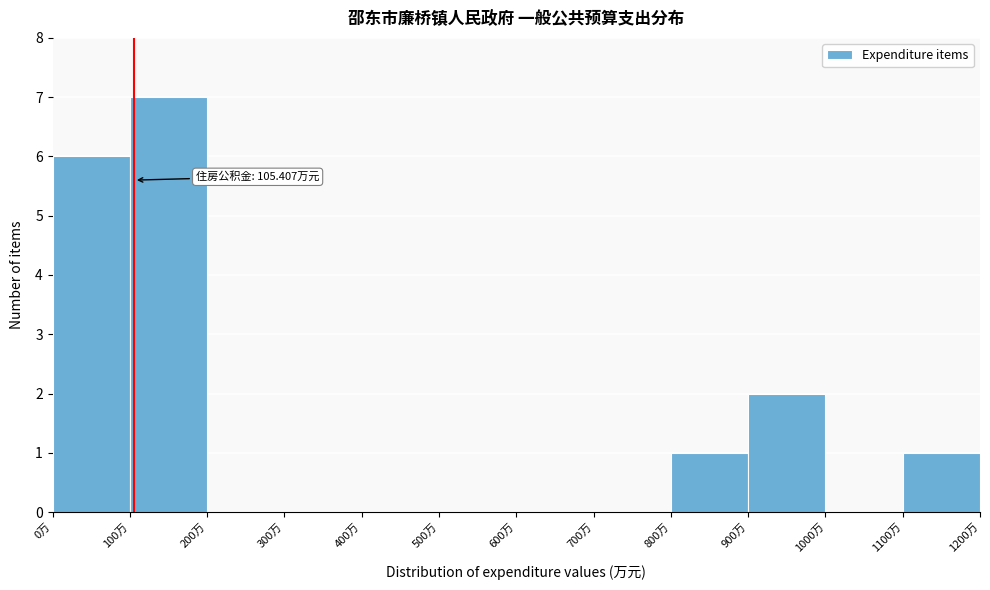

Over which range of the x-axis is the bar tallest?

100 to 200